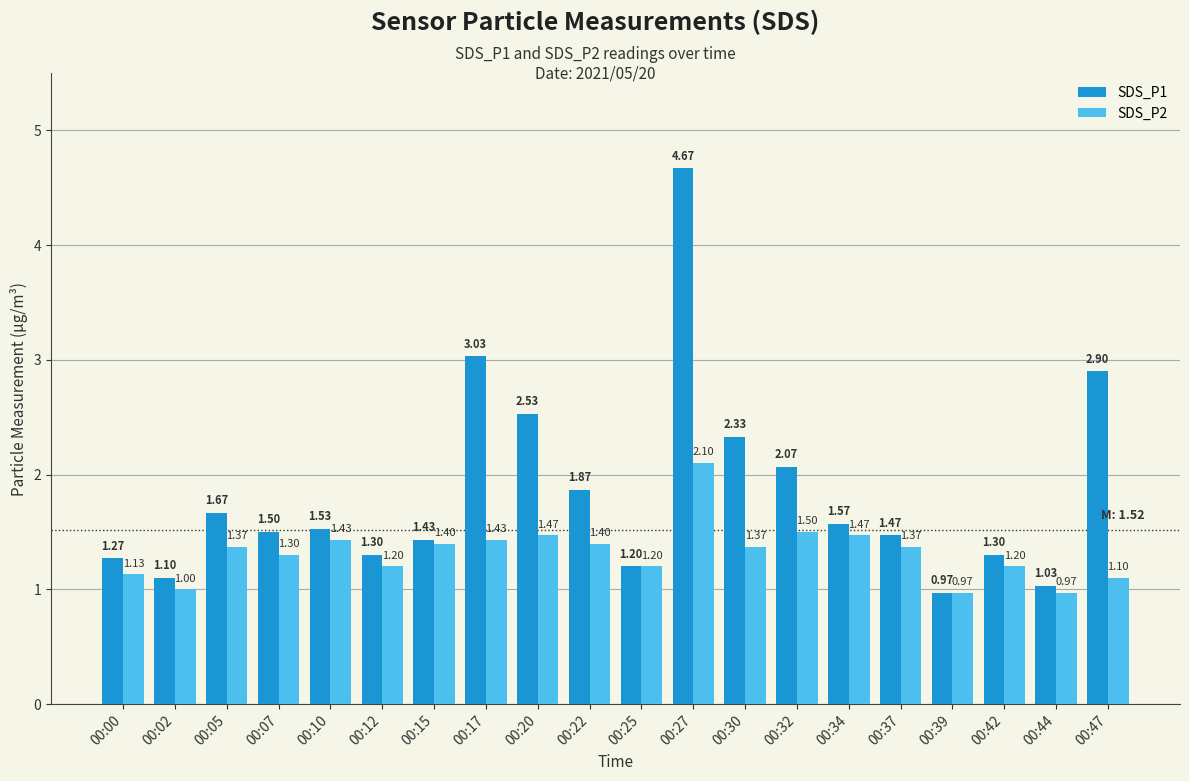

Between 00:00 and 00:17, which series saw the biggest shift?

SDS_P1